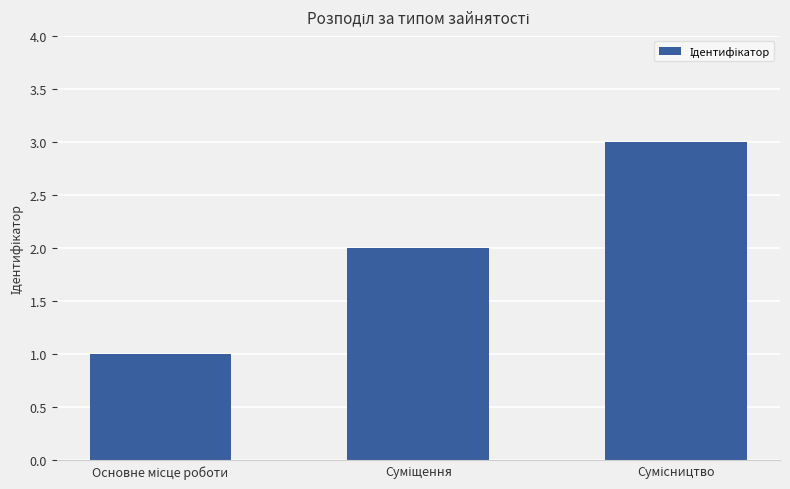

What is the smallest value displayed?

1